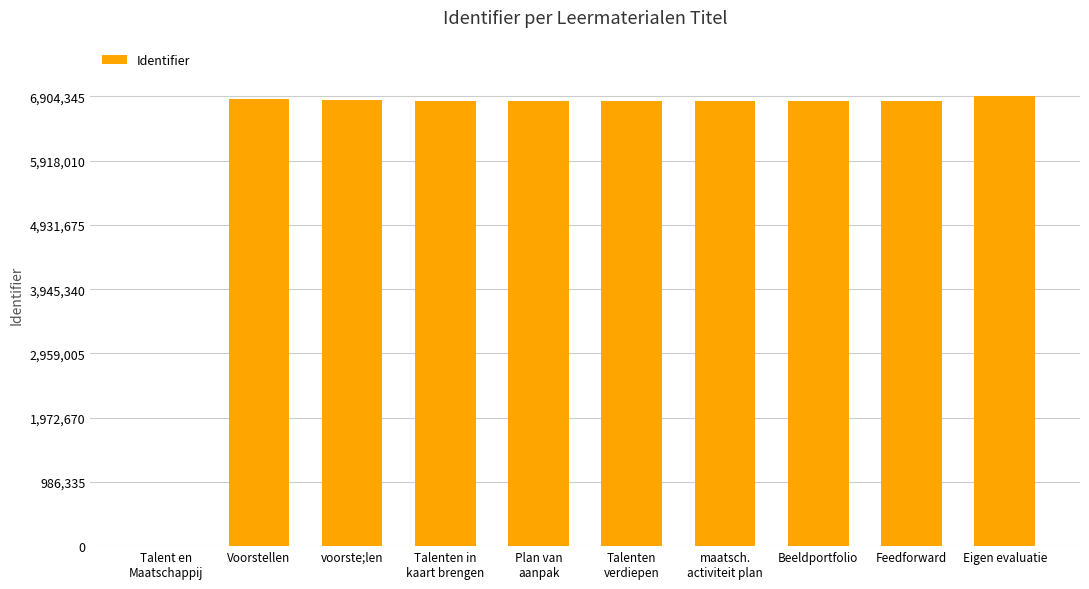

Are the bars grouped side by side (vs. stacked)?

No